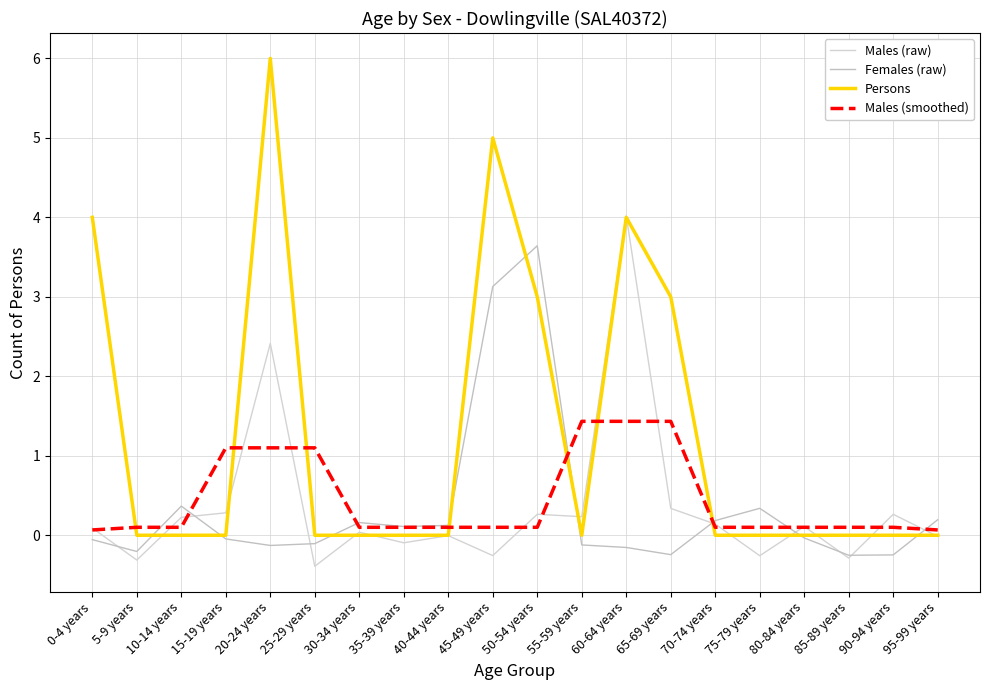

What is the value of the Males (raw) point at the 14th from the left?

0.3